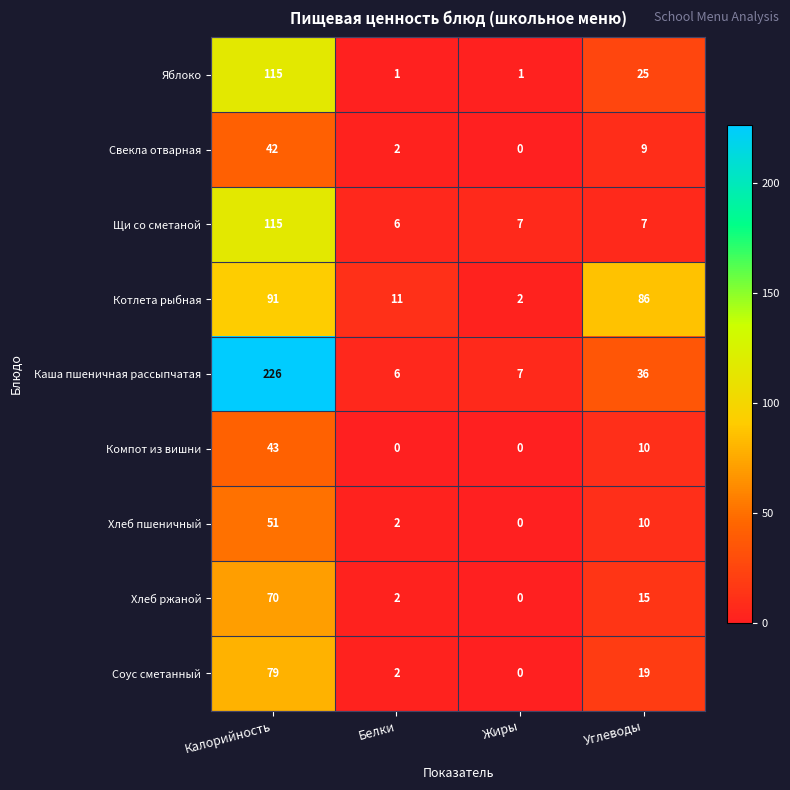

At which category is the sum across all series the highest?

Калорийность